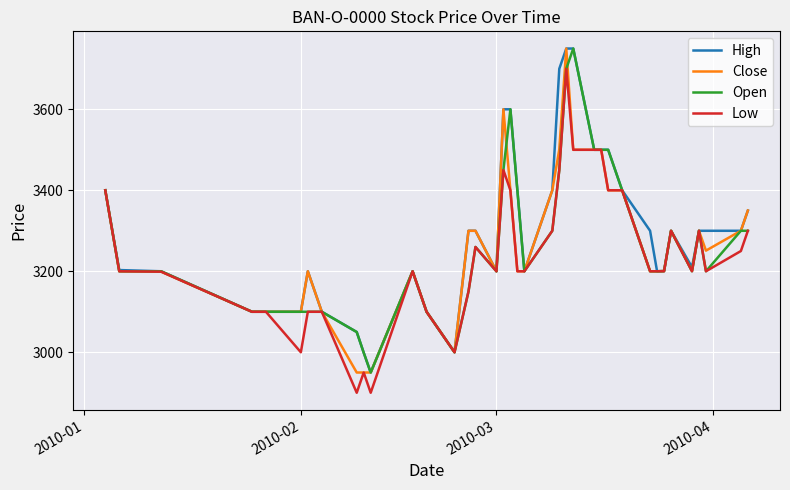

How many values in the Low series exceed 3200?

16